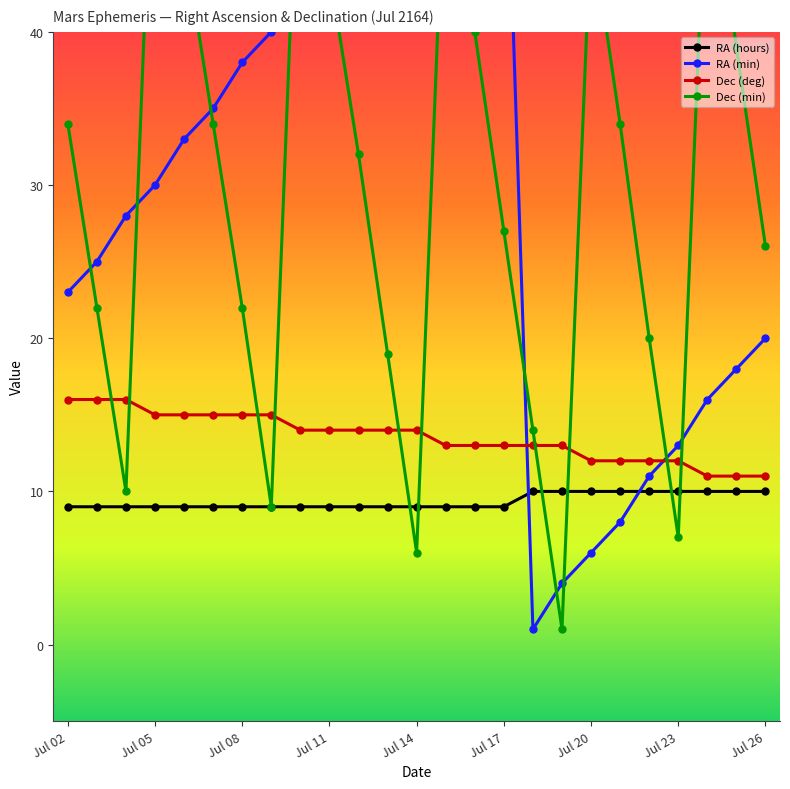

Rank the series by their maximum value, from lowest to highest.

RA (hours), Dec (deg), Dec (min), RA (min)